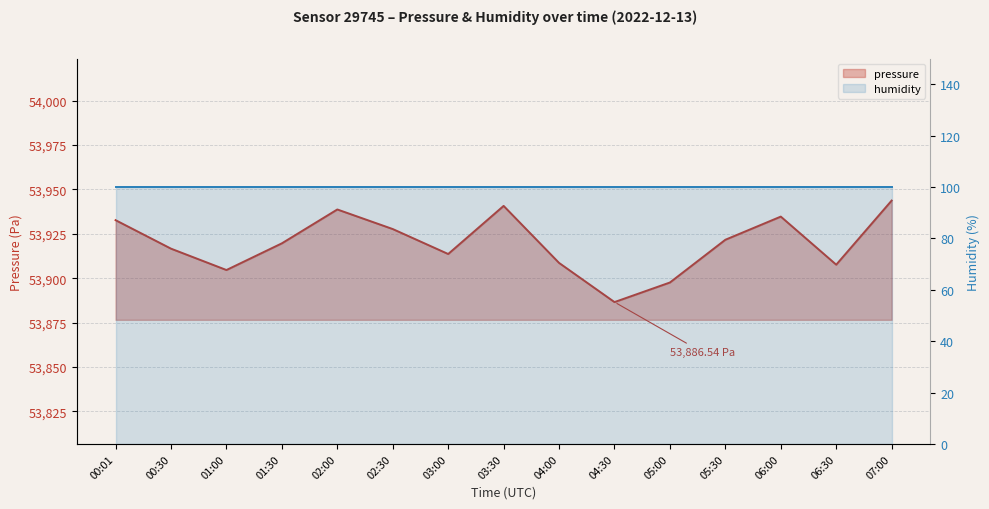

The chart shows a value of 53921.7 at 05:30. True or false?

True